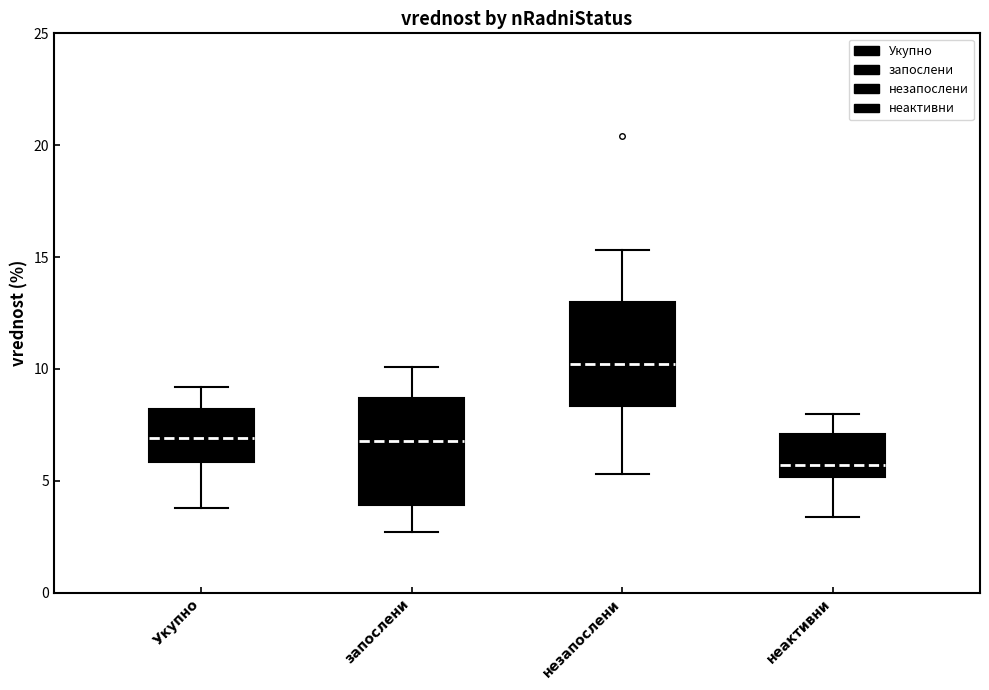

Reading left to right, read every box against the y-axis: the position of its median line, the range the box covers, and the ends of its whiskers. The values are not printed on the chart, so give them approximately, as read against the axis.

Укупно: median 7.0, box 6.0 to 8.0, whiskers 4.0 to 9.0
запослени: median 7.0, box 4.0 to 8.5, whiskers 2.5 to 10.0
незапослени: median 10.0, box 8.5 to 13.0, whiskers 5.5 to 15.5
неактивни: median 5.5, box 5.0 to 7.0, whiskers 3.5 to 8.0